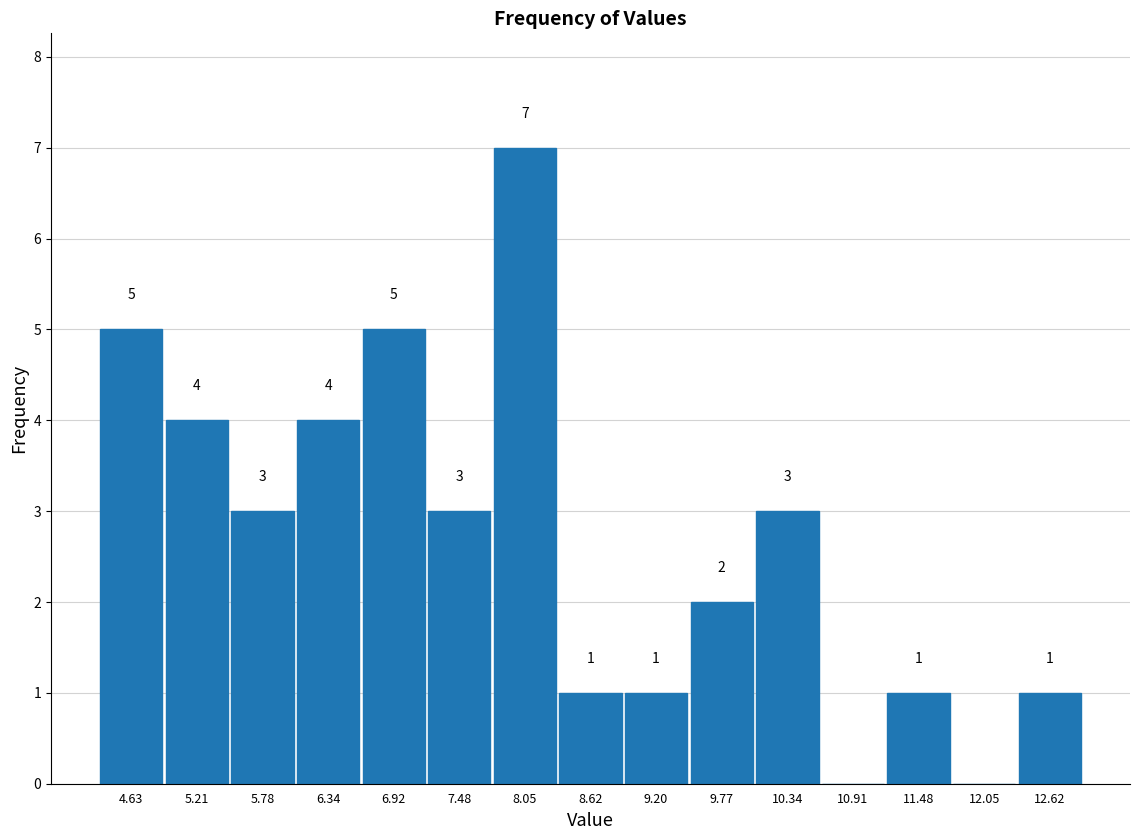

Over which range of the x-axis is the bar tallest?

7.77 to 8.34